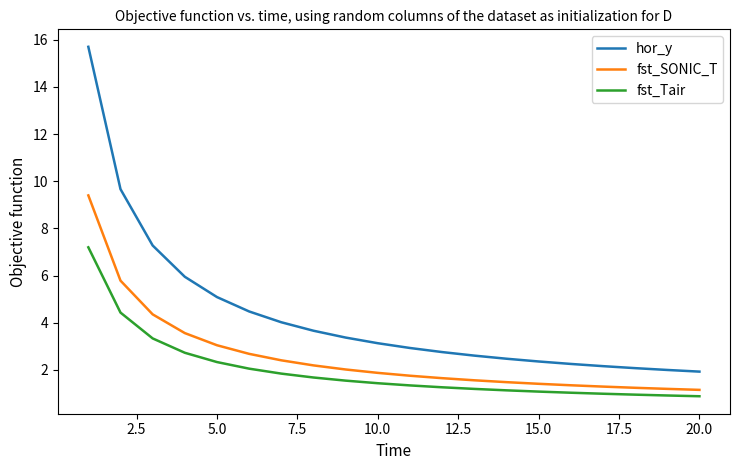

Which series has the largest total across all categories?

hor_y